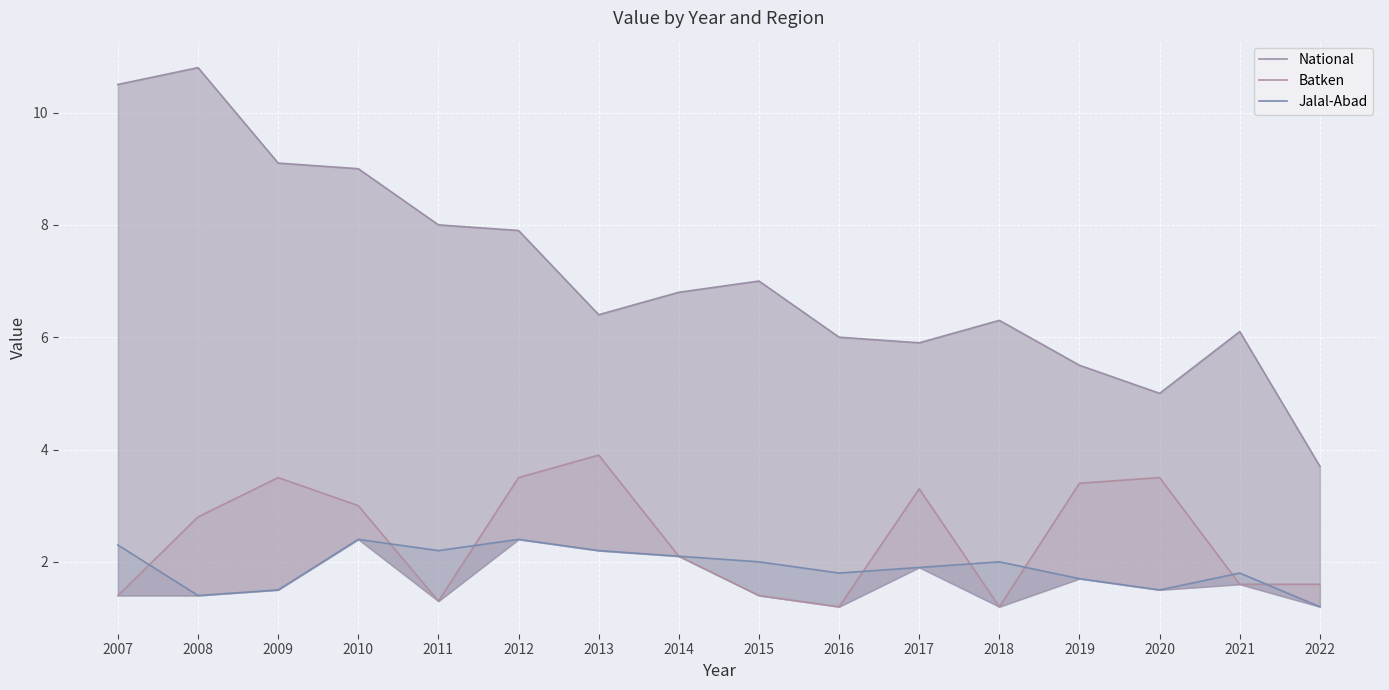

Between 2009 and 2010, which series saw the biggest shift?

Jalal-Abad